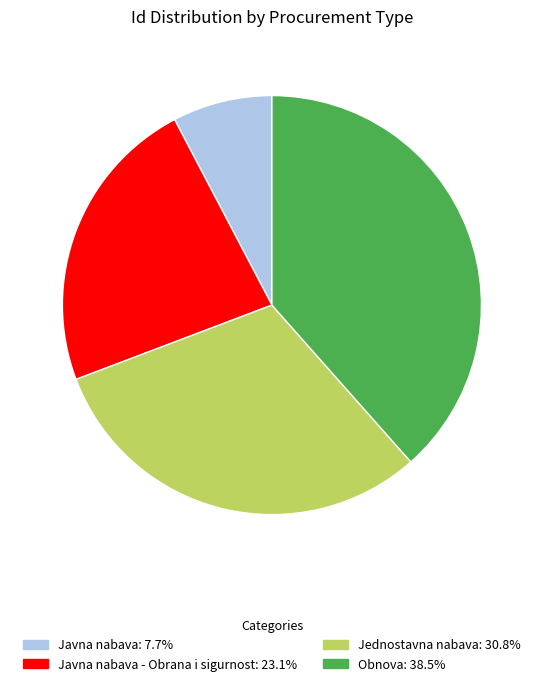

Is there any slice that represents more than half of the pie?

No